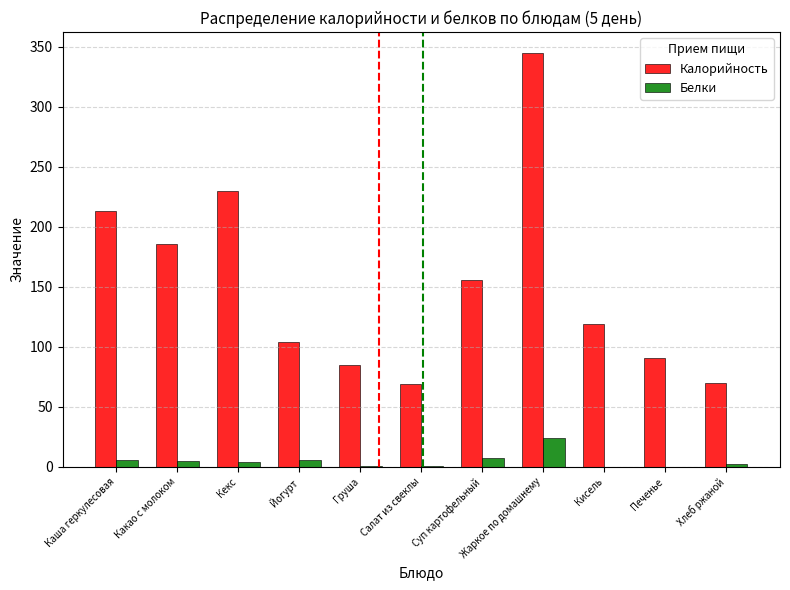

Between Йогурт and Жаркое по домашнему, which series saw the biggest shift?

Калорийность